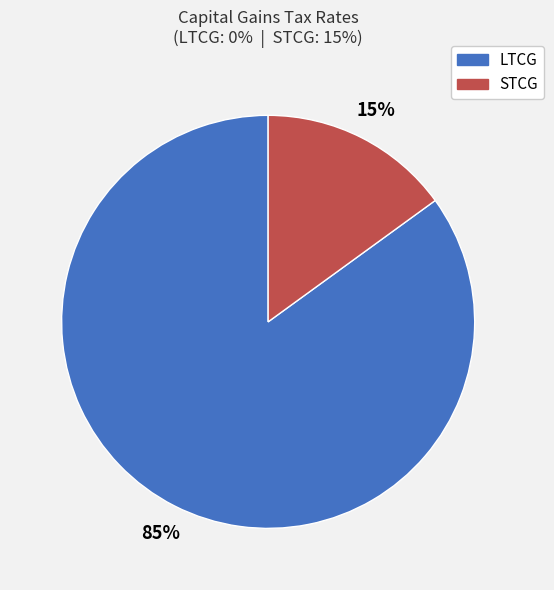

To the nearest percent, what percentage of the pie is STCG?

15%